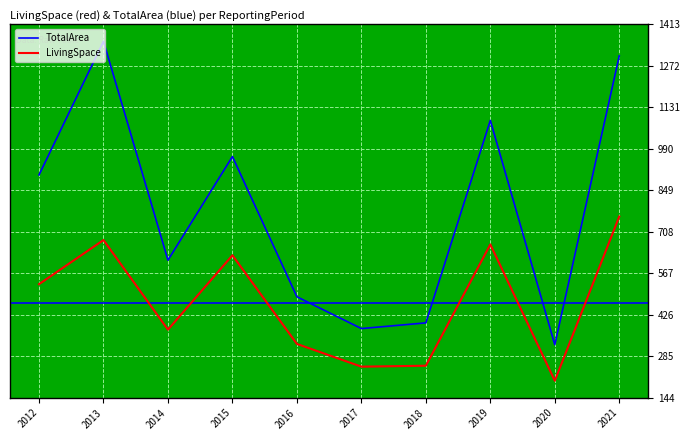

Does the chart have visible grid lines?

Yes